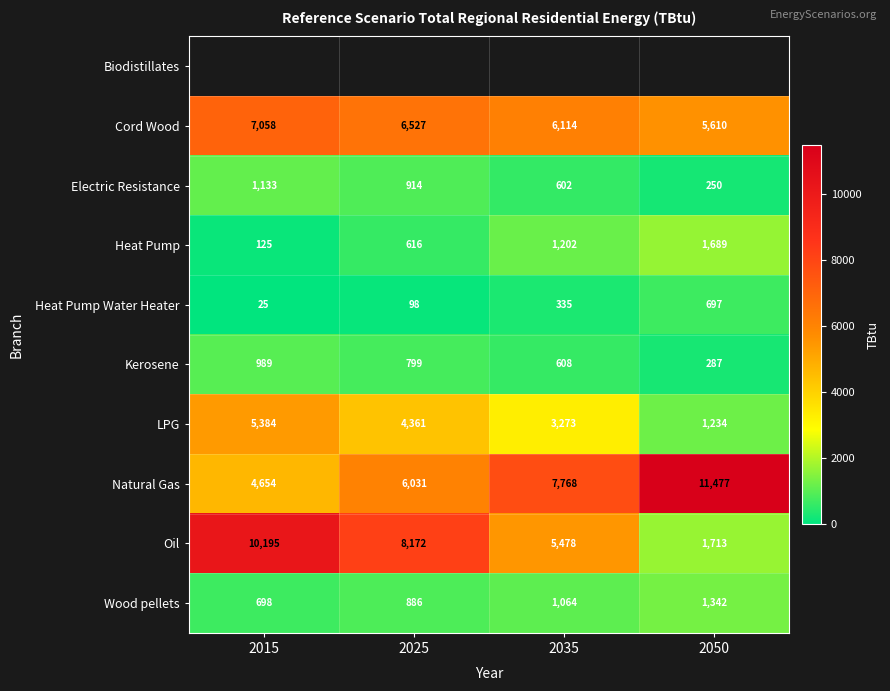

The Natural Gas series shows 4271.0 at 2035. True or false?

False